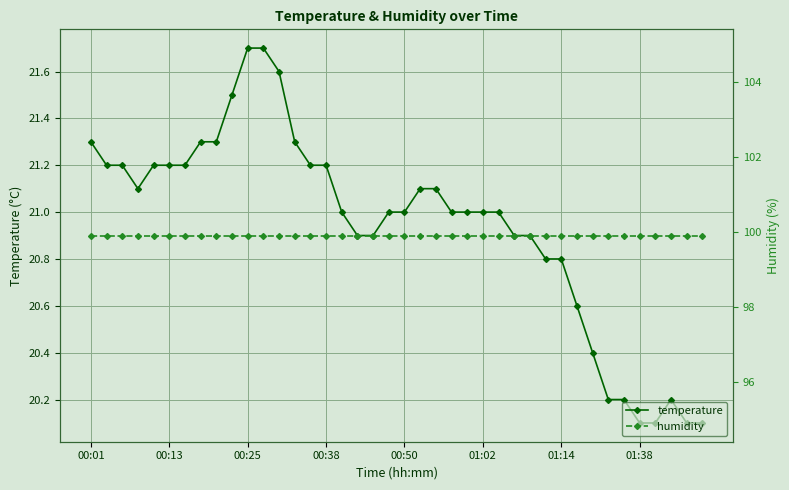

What is the lowest value of the temperature series?

20.1